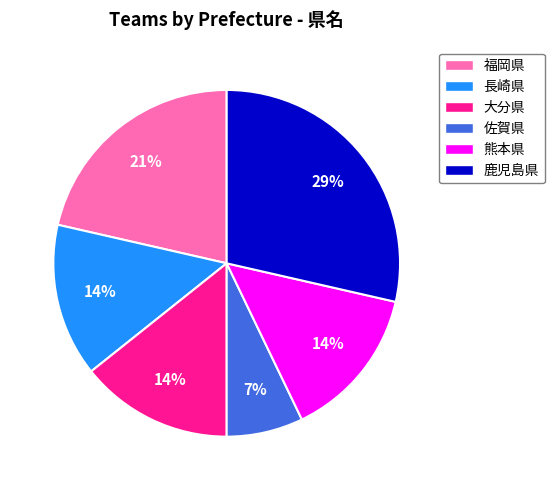

Is the sum of 長崎県 and 大分県 greater than half?

No